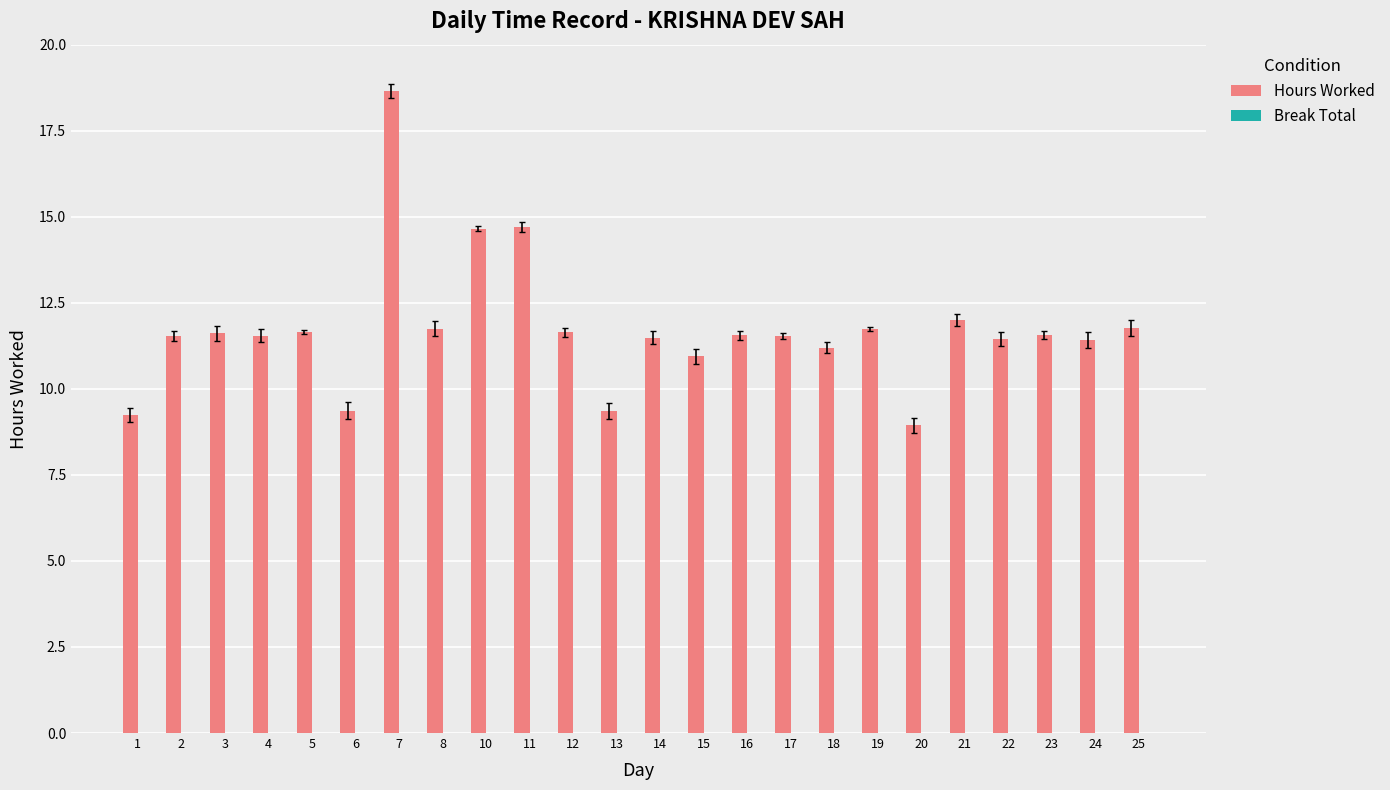

What is the value of the 24th bar from the left?

11.8